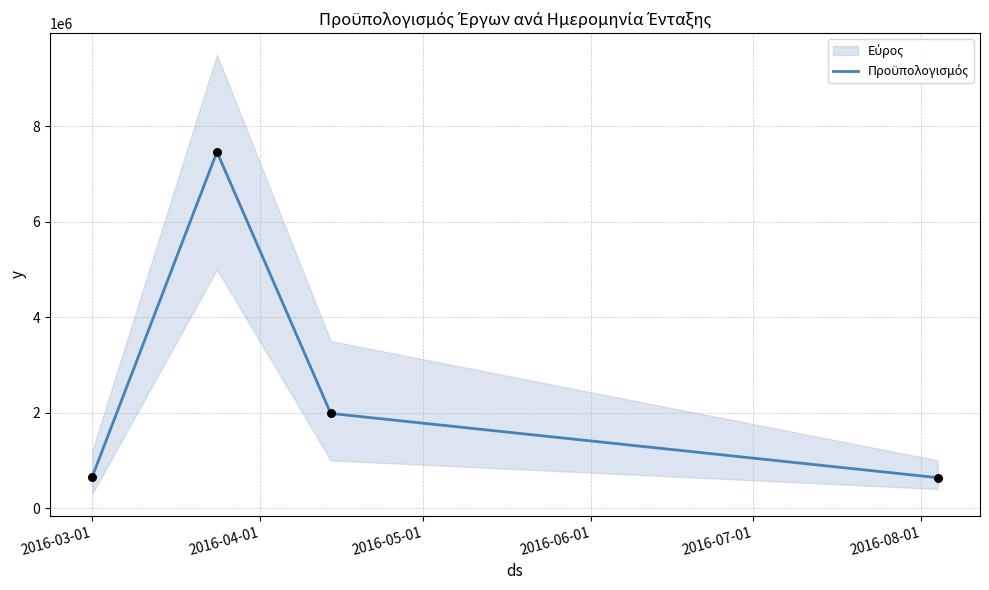

What is the change in value from 2016-04-01 to 2016-05-01?

-5481082.0